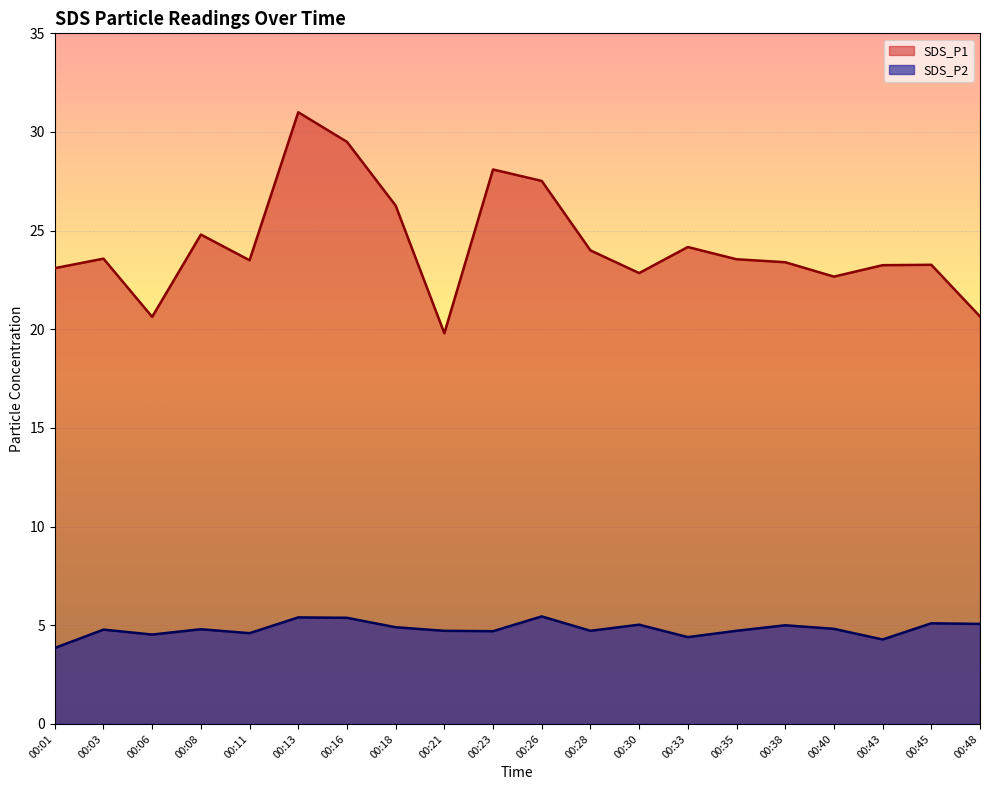

True or false: SDS_P1 and SDS_P2 intersect in this chart.

False